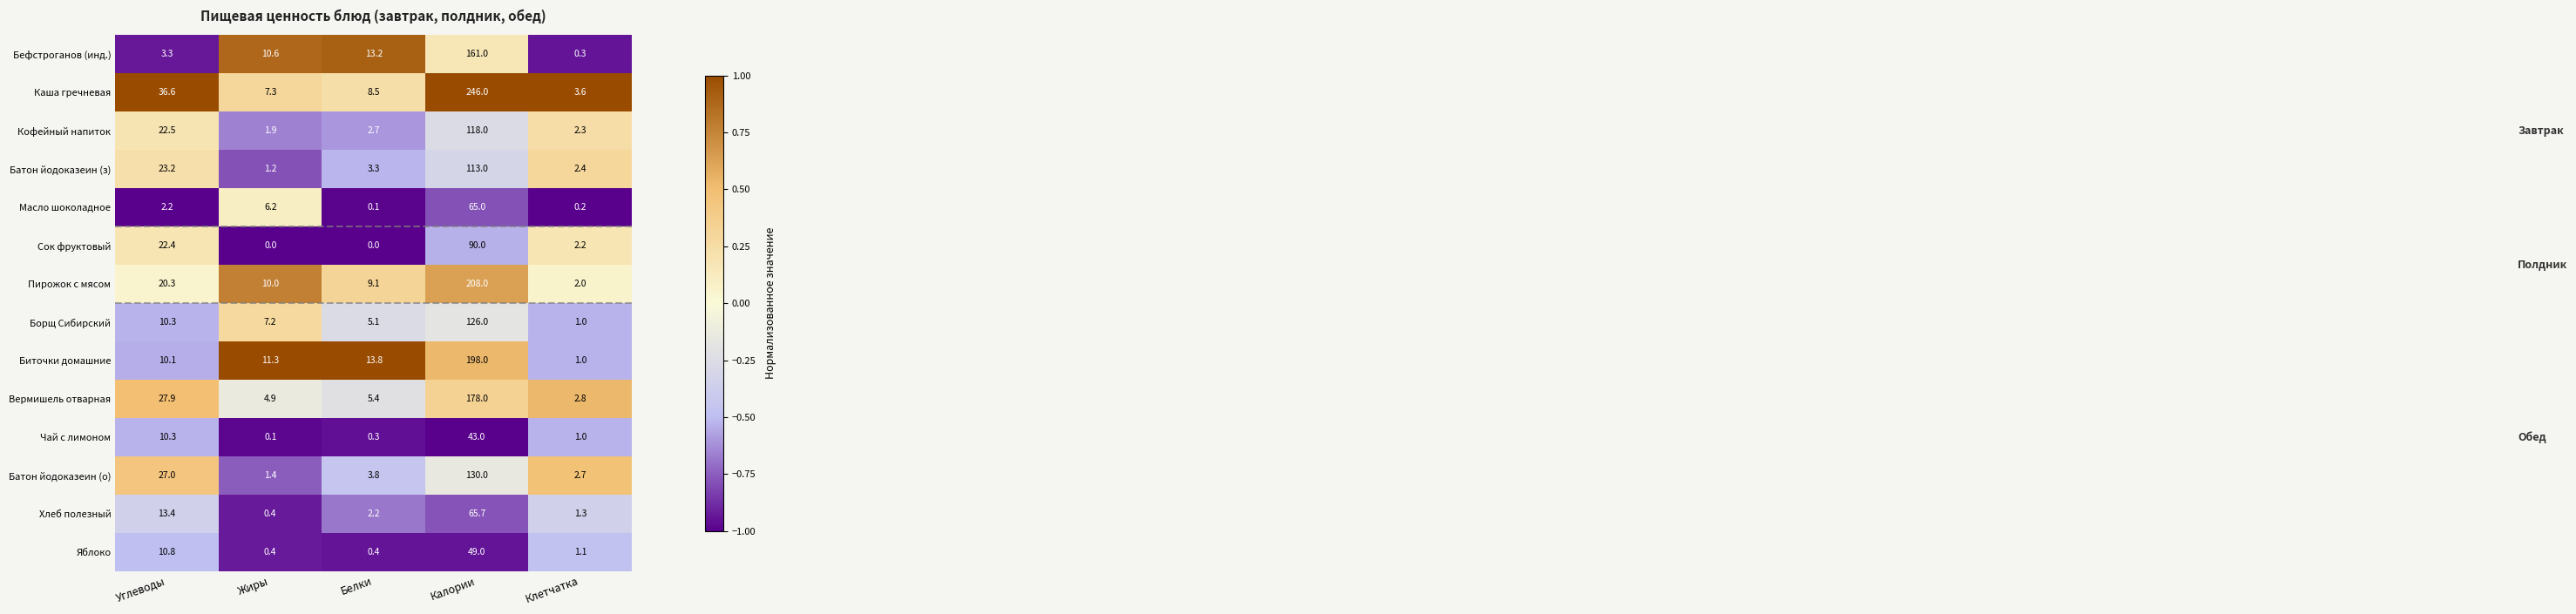

What is the average value of the Сок фруктовый series?

22.9